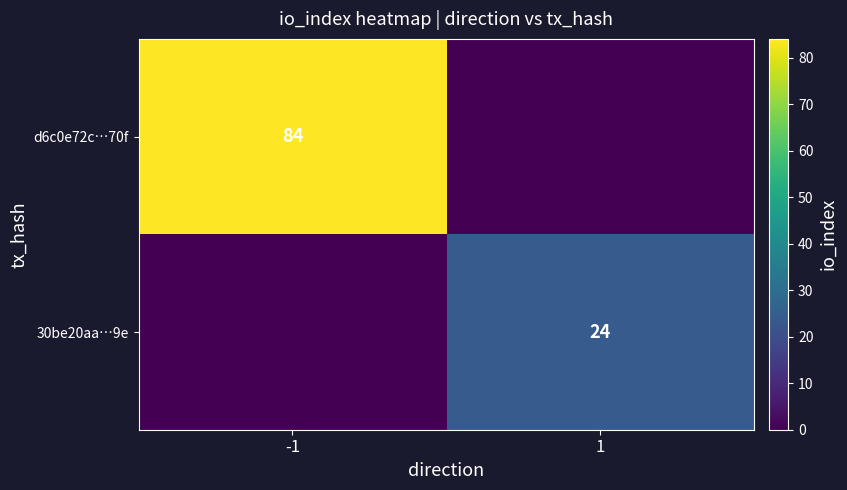

True or false: 30be20aa…9e has a value of 24 at 1.

True